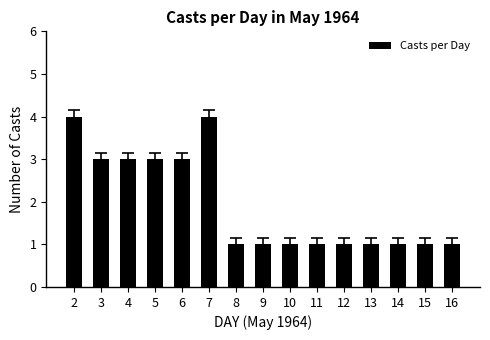

What is the maximum value shown in the chart?

4